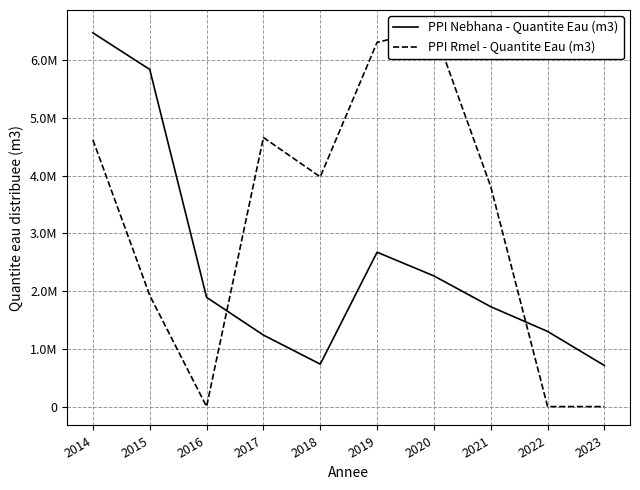

Which series has the largest range (max minus min)?

PPI Rmel - Quantite Eau (m3)